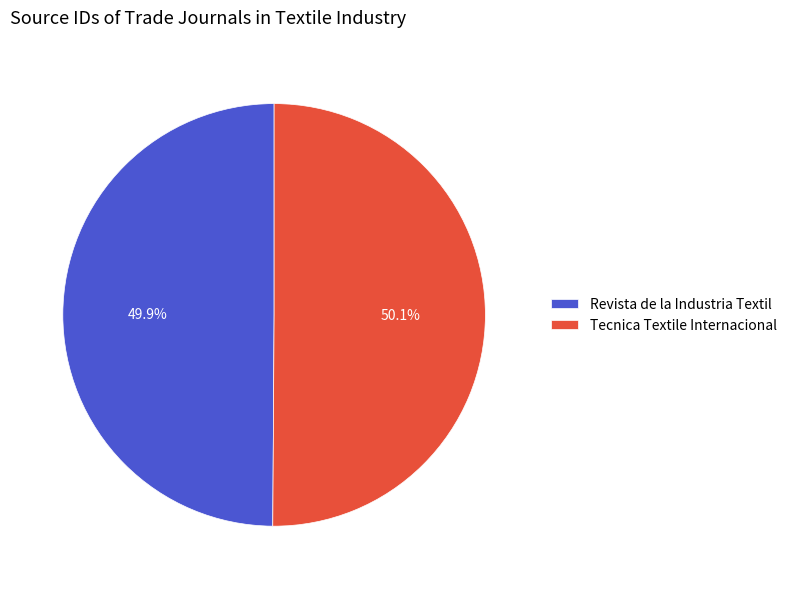

Approximately how many times larger is the value at Tecnica Textile Internacional compared to Revista de la Industria Textil?

1.0